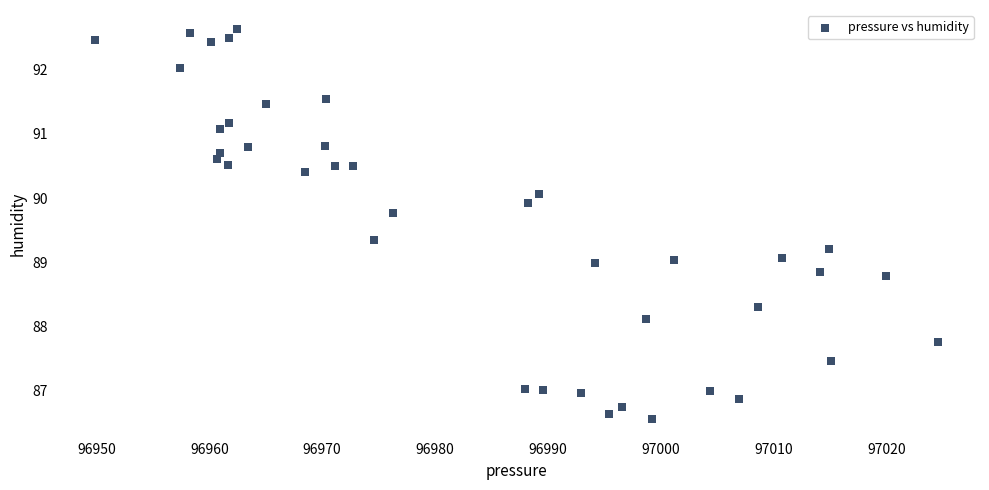

What is the range of X values (max minus min)?

74.7